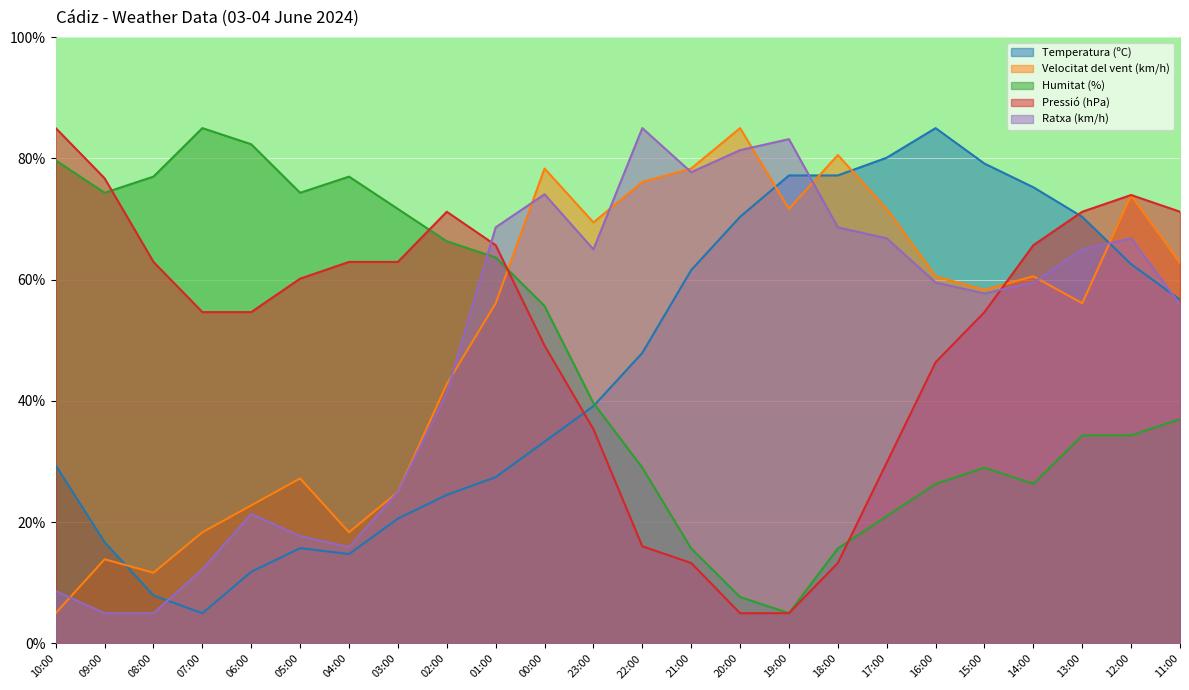

At which category is the sum across all series the highest?

12:00